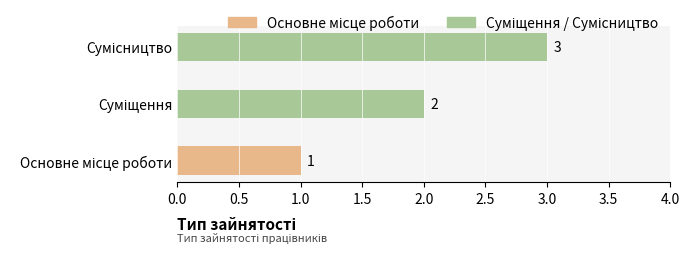

Count the number of categories in the chart.

3